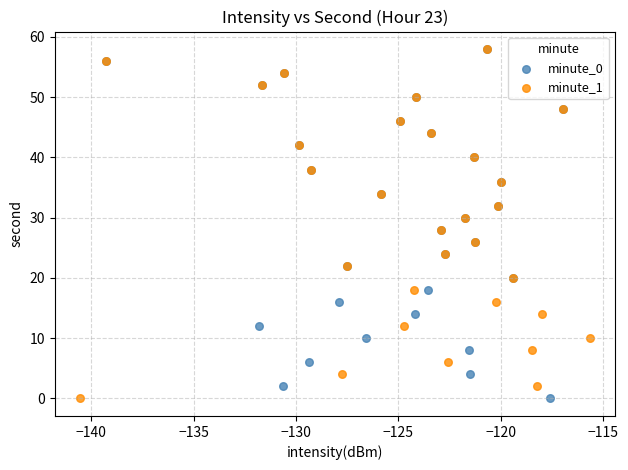

What are all the series names shown in the legend?

minute_0, minute_1